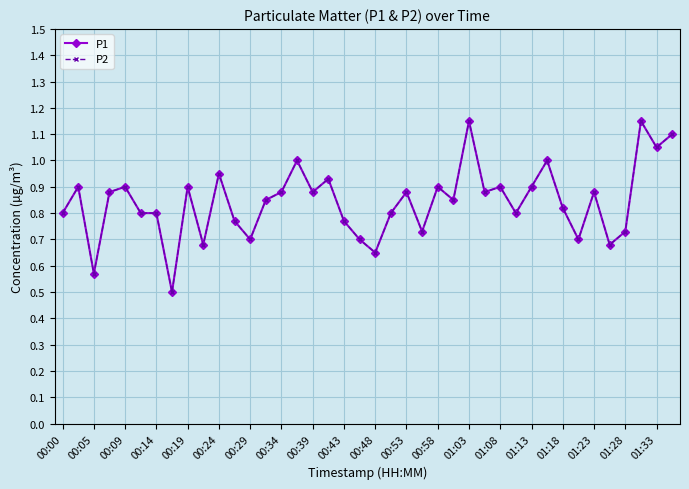

Is this an area chart (filled region under the line)?

No